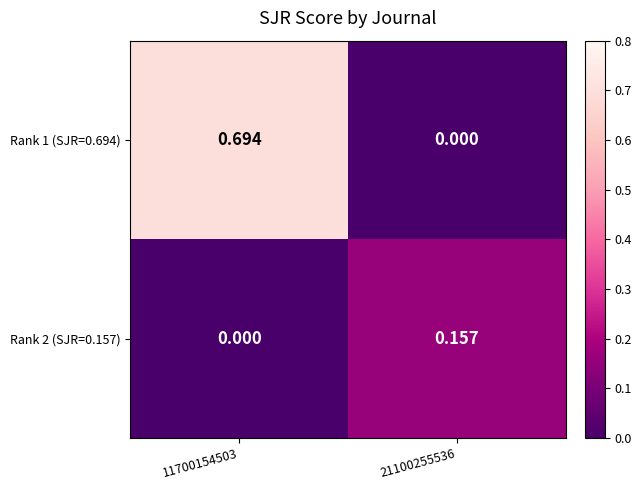

Is the value of Rank 1 (SJR=0.694) at 21100255536 greater than the value of Rank 2 (SJR=0.157) at 21100255536?

No